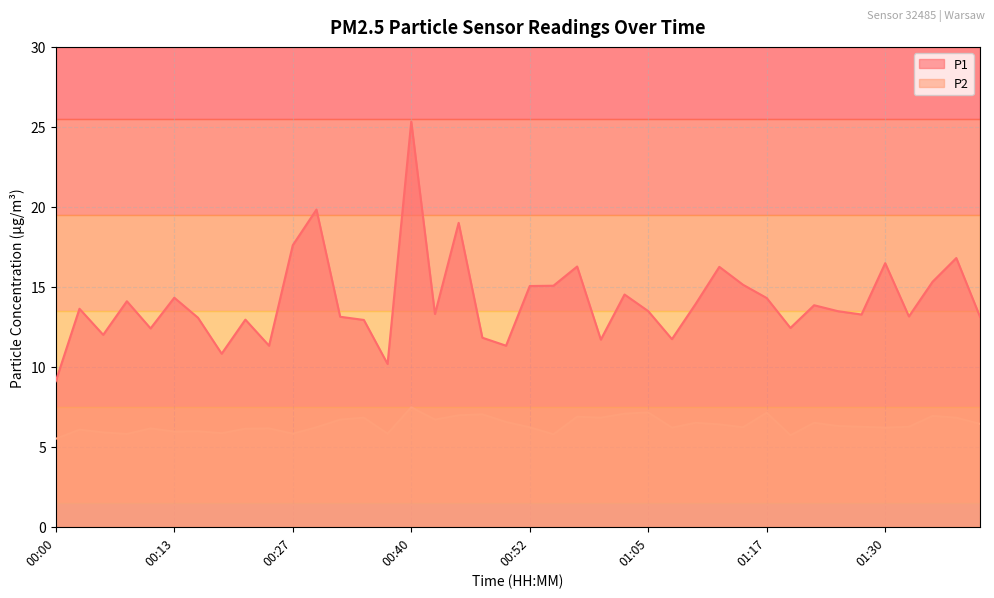

Reading right to left, what are all the values shown in this chart?

P1: 01:40=13.1	01:38=16.8	01:35=15.3	01:33=13.2	01:30=16.5	01:28=13.3	01:25=13.5	01:22=13.8	01:20=12.4	01:17=14.3	01:15=15.1	01:12=16.2	01:10=13.9	01:07=11.7	01:05=13.5	01:02=14.5	01:00=11.7	00:57=16.3	00:55=15.1	00:52=15.1	00:50=11.3	00:47=11.8	00:45=19.0	00:42=13.3	00:40=25.3	00:37=10.2	00:35=12.9	00:32=13.1	00:30=19.8	00:27=17.6	00:25=11.3	00:20=12.9	00:18=10.8	00:15=13.1	00:13=14.3	00:10=12.4	00:08=14.1	00:05=12.0	00:03=13.6	00:00=9.1
P2: 01:40=6.4	01:38=6.8	01:35=6.9	01:33=6.2	01:30=6.2	01:28=6.2	01:25=6.3	01:22=6.5	01:20=5.7	01:17=7.1	01:15=6.2	01:12=6.4	01:10=6.5	01:07=6.2	01:05=7.2	01:02=7.1	01:00=6.8	00:57=6.9	00:55=5.8	00:52=6.2	00:50=6.5	00:47=7.0	00:45=7.0	00:42=6.7	00:40=7.5	00:37=5.8	00:35=6.8	00:32=6.7	00:30=6.2	00:27=5.8	00:25=6.2	00:20=6.1	00:18=5.8	00:15=6.0	00:13=6.0	00:10=6.2	00:08=5.8	00:05=5.9	00:03=6.1	00:00=5.5